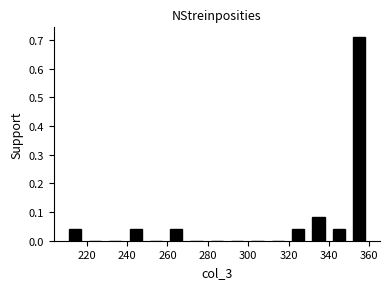

Reading left to right, transcribe this chart: for each bar, give the range it covers on the x-axis and its height. Neither the bar edges nor the heights are printed on the chart, so give them approximately, as read against the axes.

210 to 220: 0.04
220 to 230: 0
230 to 240: 0
240 to 250: 0.04
250 to 260: 0
260 to 270: 0.04
270 to 280: 0
280 to 290: 0
290 to 300: 0
300 to 310: 0
310 to 320: 0
320 to 330: 0.04
330 to 340: 0.08
340 to 350: 0.04
350 to 360: 0.71